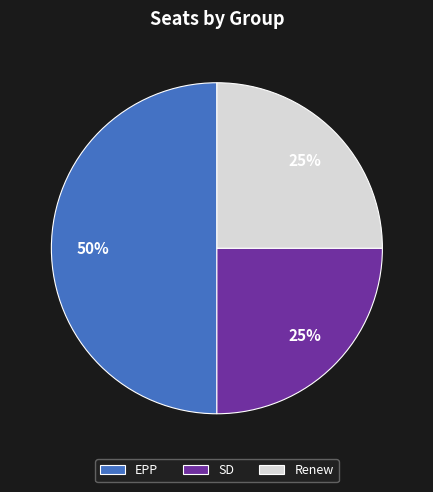

Is Renew the majority of the pie?

No